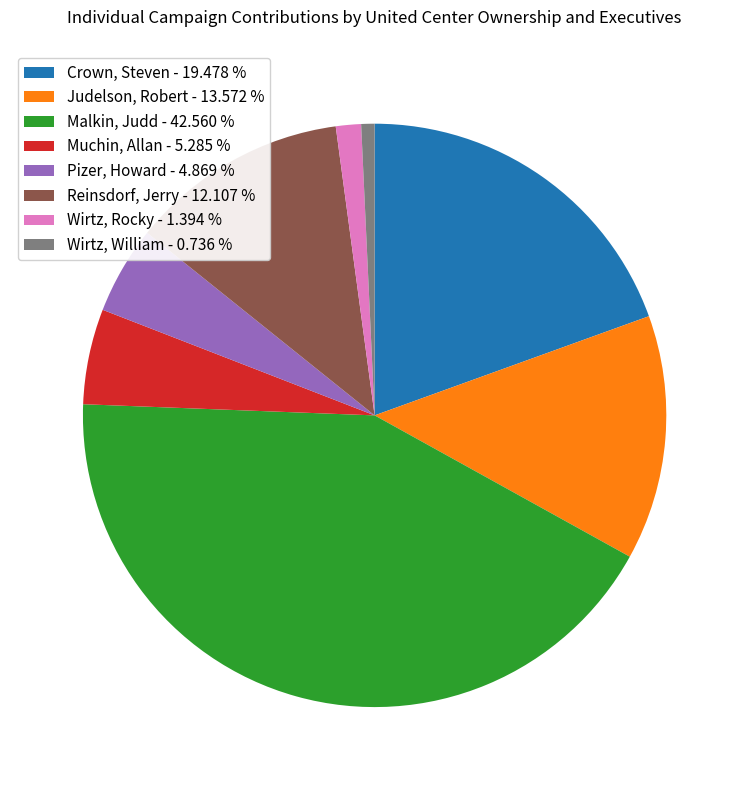

What is the ratio of the value at Malkin, Judd - 42.560 % to the value at Muchin, Allan - 5.285 %?

8.1